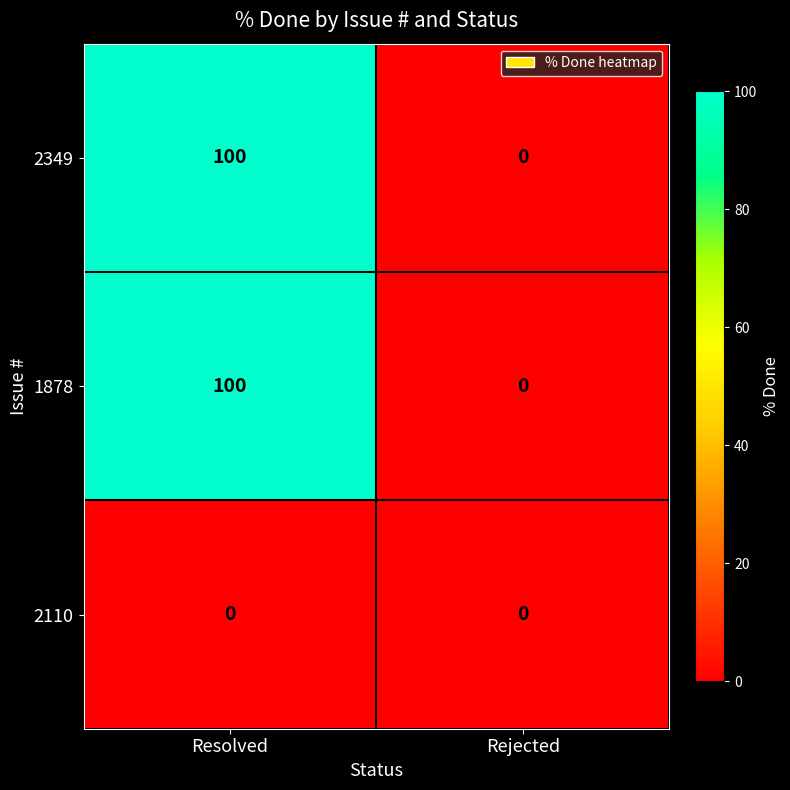

How many categories are shown in the chart?

2